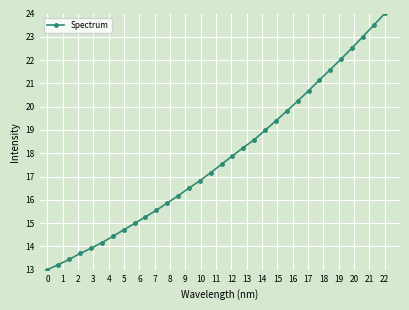

What is the difference between the second highest and second lowest values?

10.3